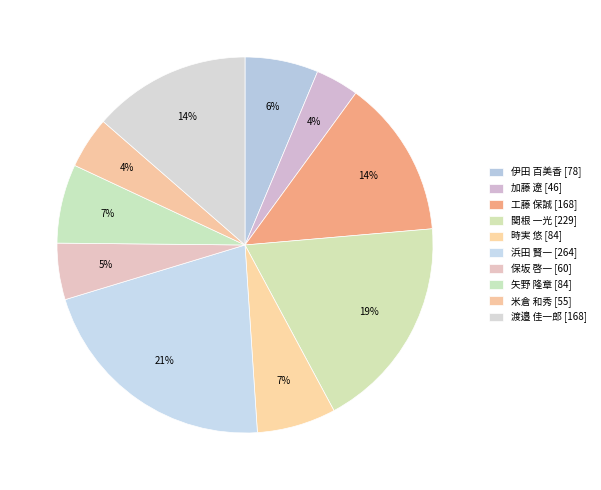

To the nearest percent, what percentage of the pie is 関根 一光 [229]?

19%